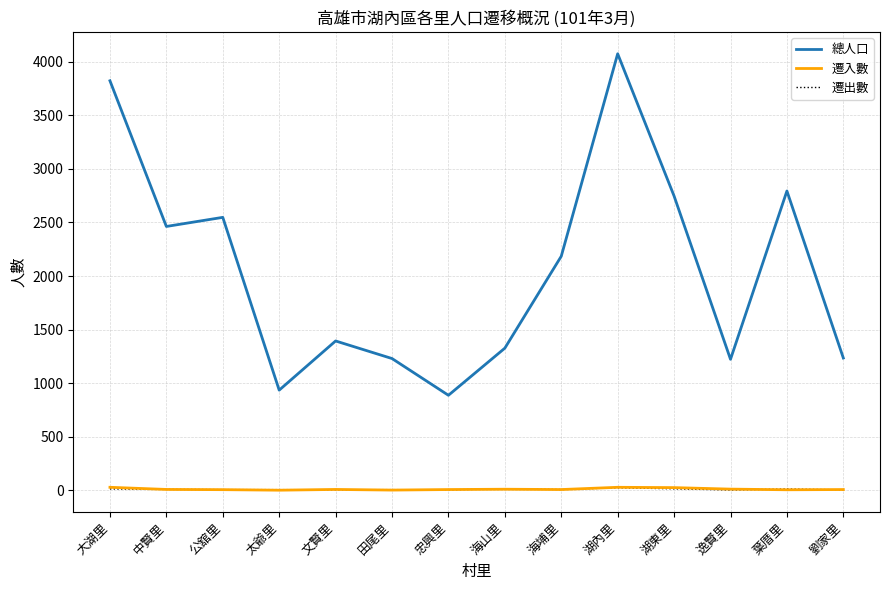

True or false: 總人口 and 遷出數 intersect in this chart.

False